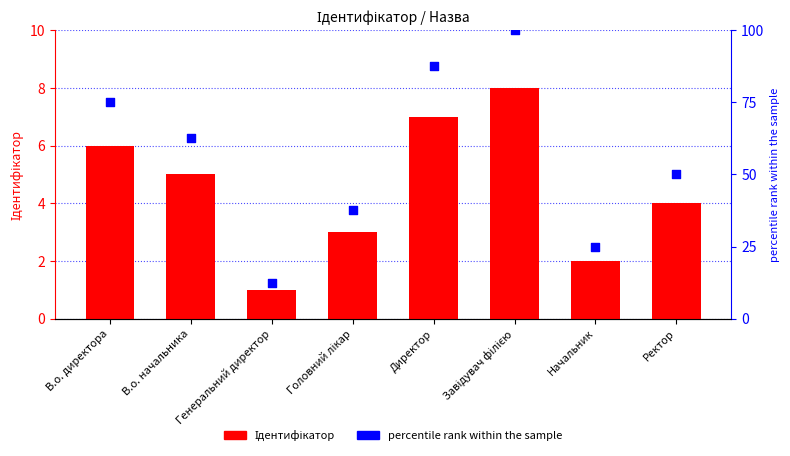

Which series has the largest total across all categories?

percentile rank within the sample